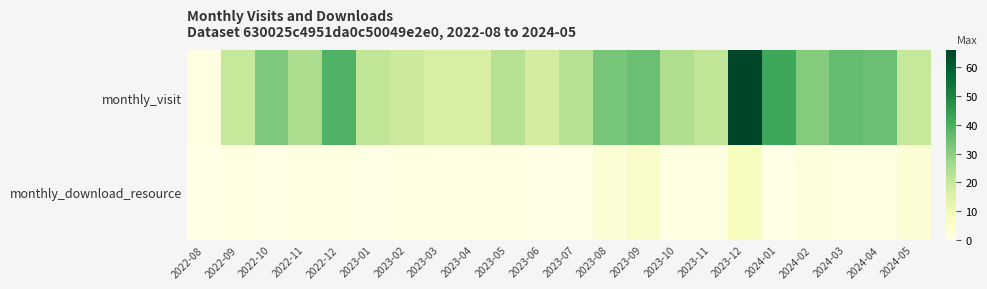

Between 2022-09 and 2024-04, which series saw the biggest shift?

monthly_visit